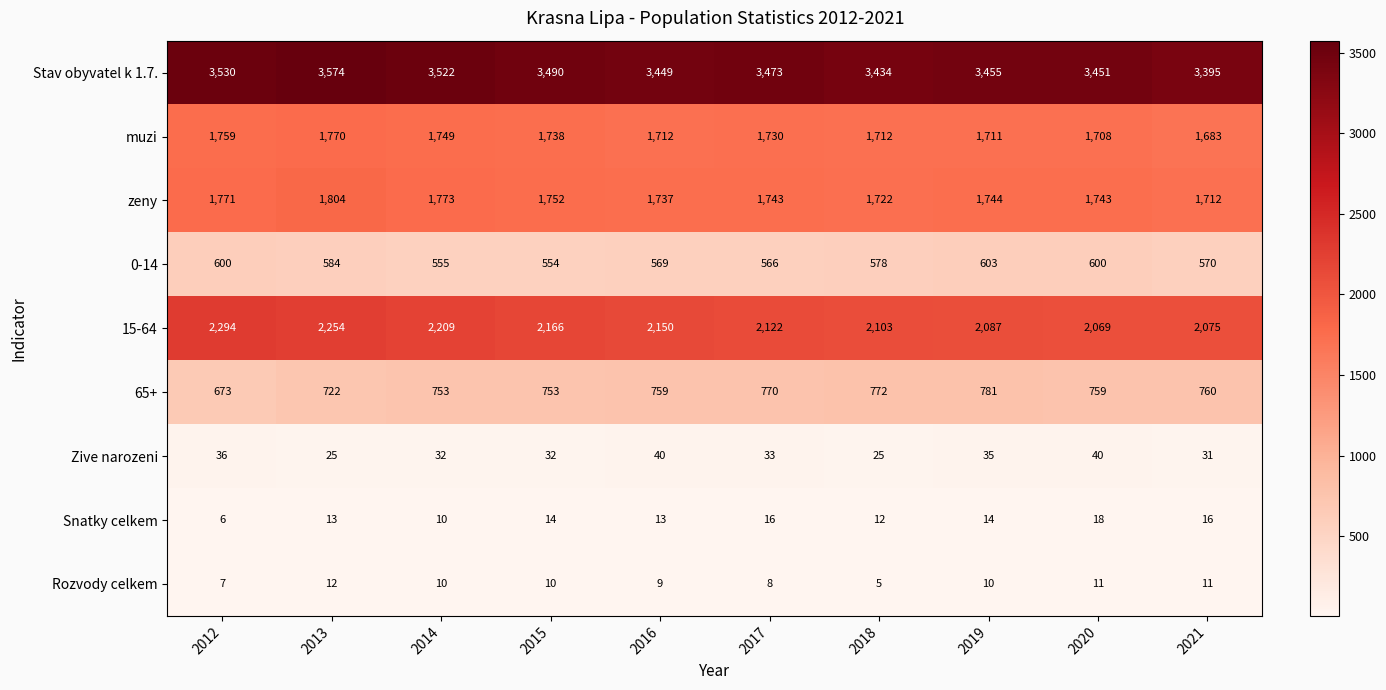

What is the lowest value of the Stav obyvatel k 1.7. series?

3395